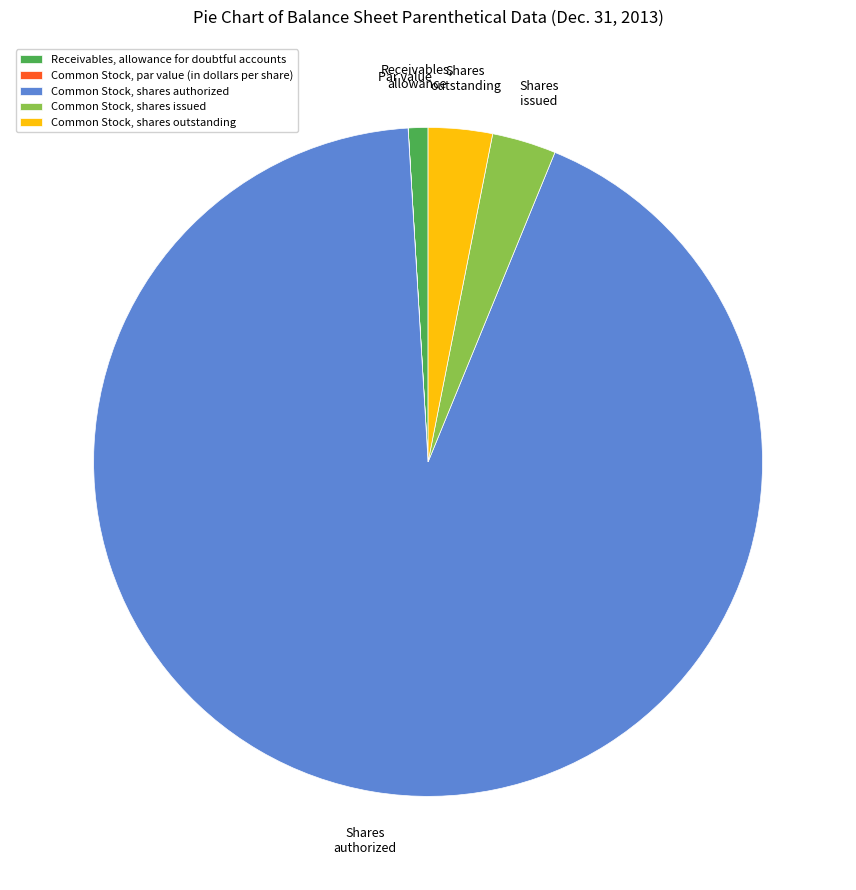

True or false: Receivables, allowance for doubtful accounts accounts for 10% of the total.

False